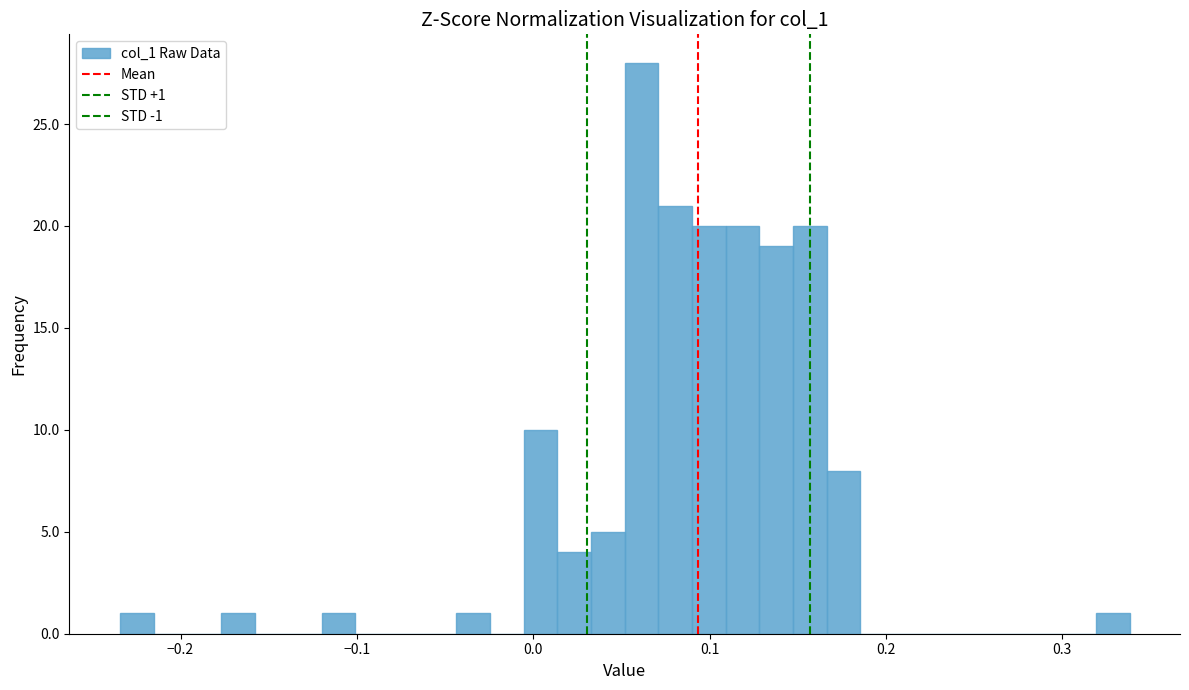

Read against the x-axis, roughly where is the centre of the tallest bar?

0.06